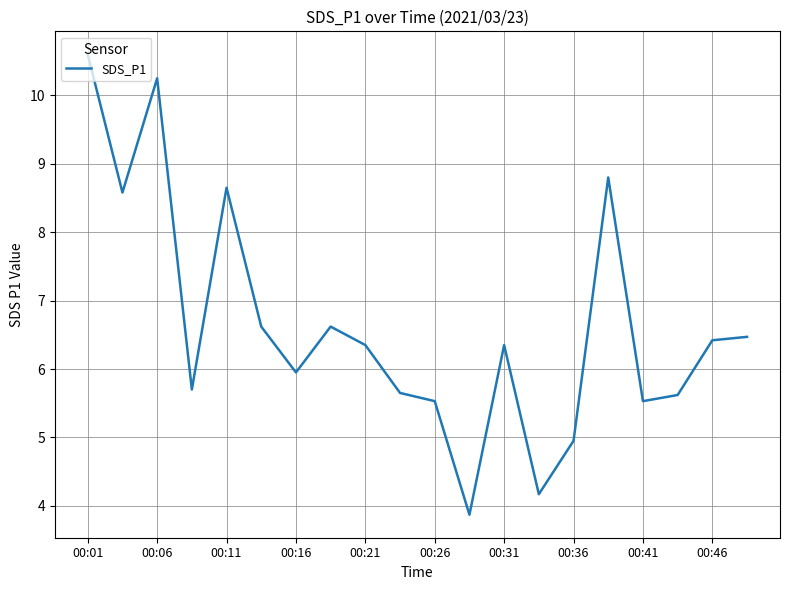

What is the smallest value displayed?

3.9